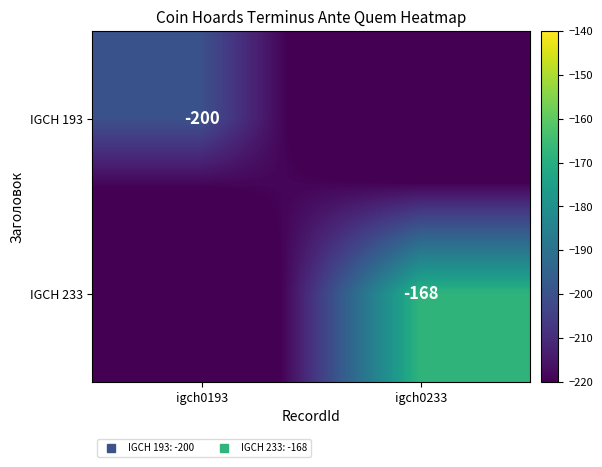

Is the value of IGCH 233 at igch0233 greater than the value of IGCH 193 at igch0193?

Yes